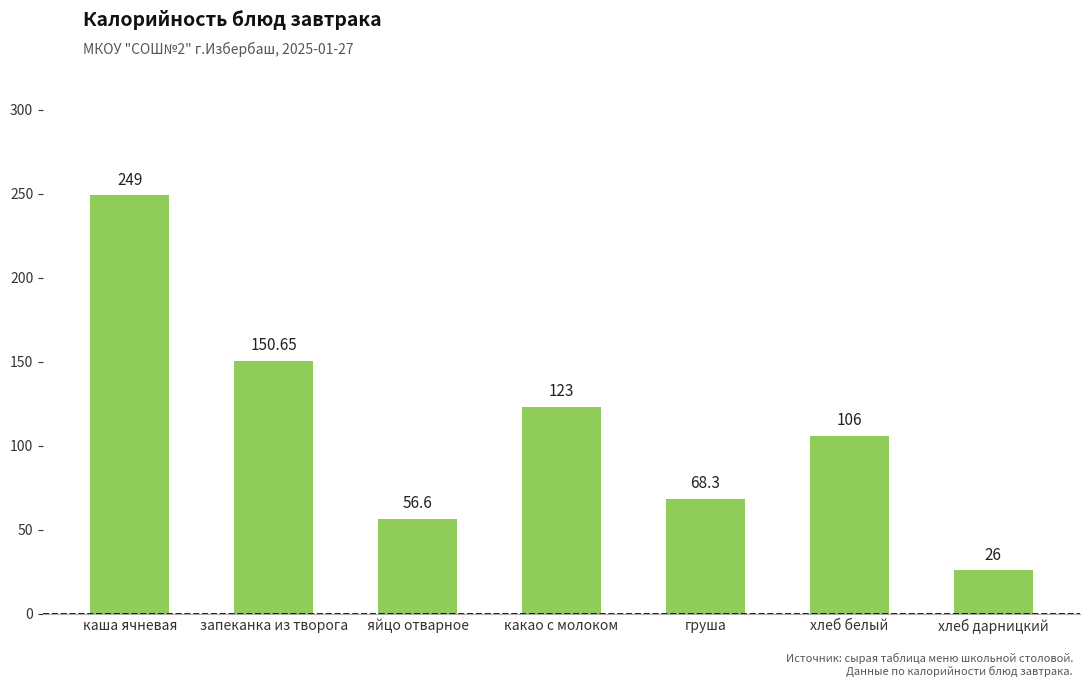

What is the greatest value displayed?

249.0